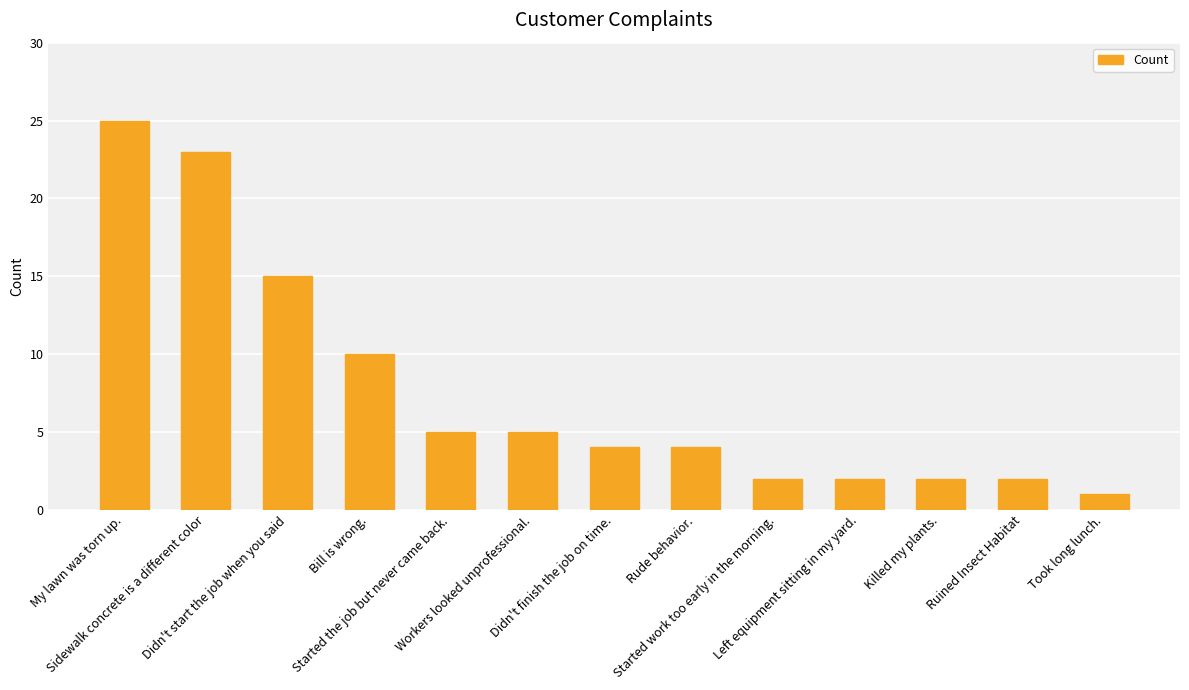

The chart shows a value of 2 at Started work too early in the morning.. True or false?

True